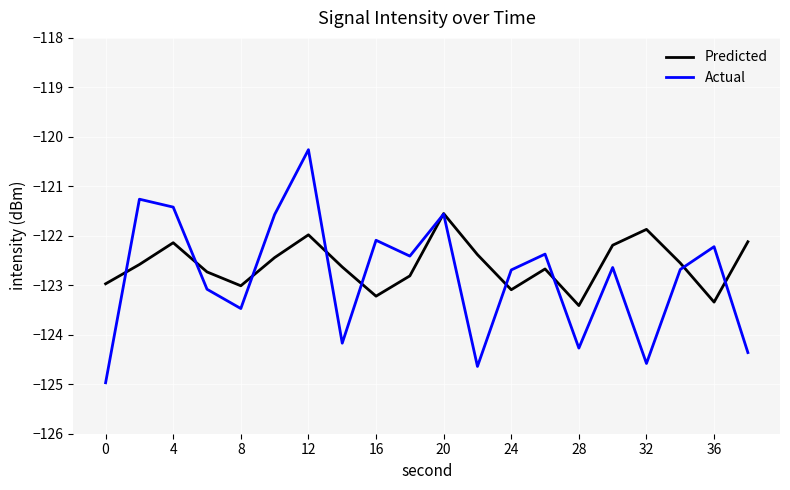

Rank the series by their maximum value, from lowest to highest.

Predicted, Actual